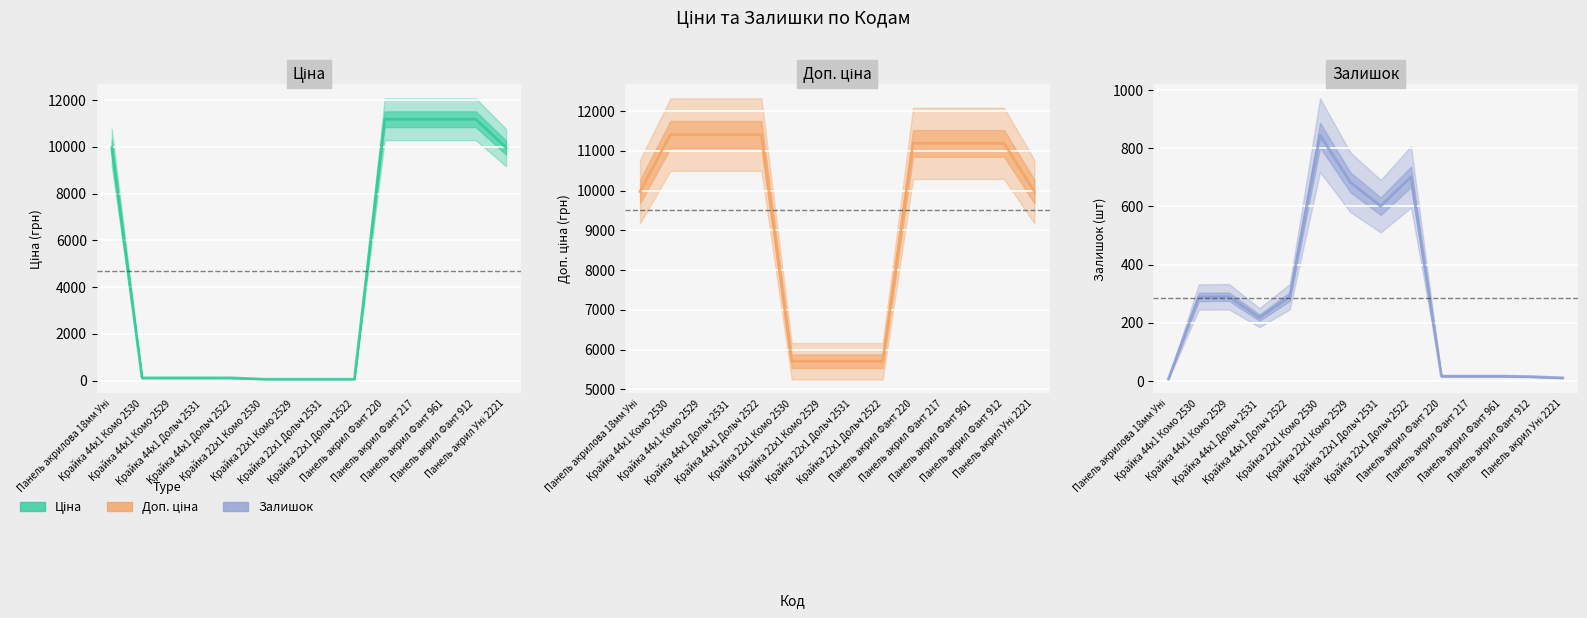

Which category has the lowest value across all series?

Панель акрилова 18мм Уні